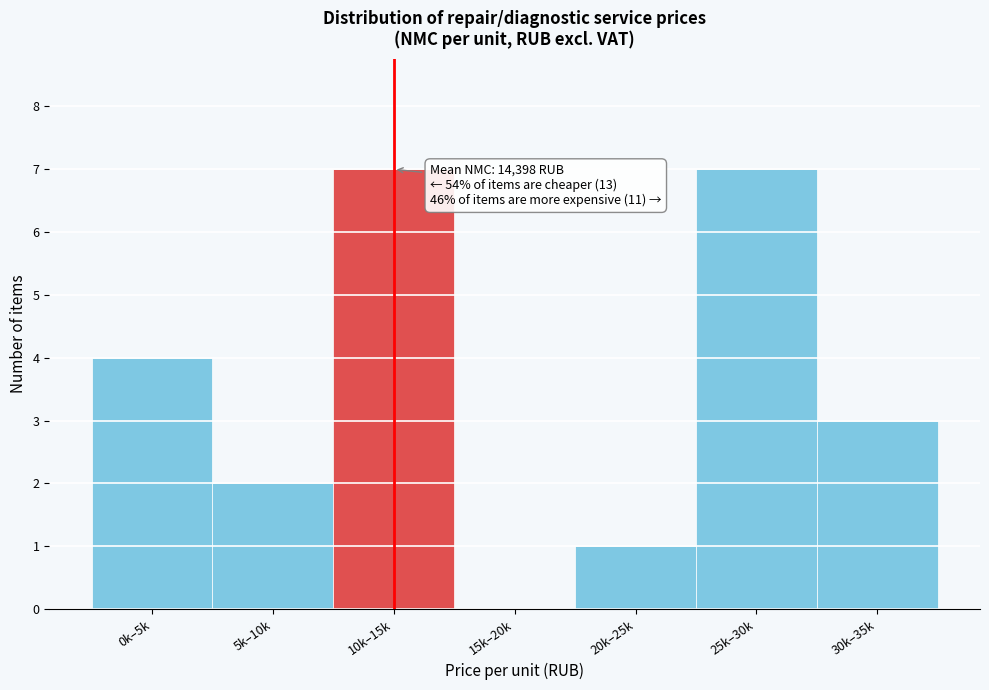

Reading right to left, transcribe all the data shown in this chart.

30k–35k=3	25k–30k=7	20k–25k=1	15k–20k=0	10k–15k=7	5k–10k=2	0k–5k=4